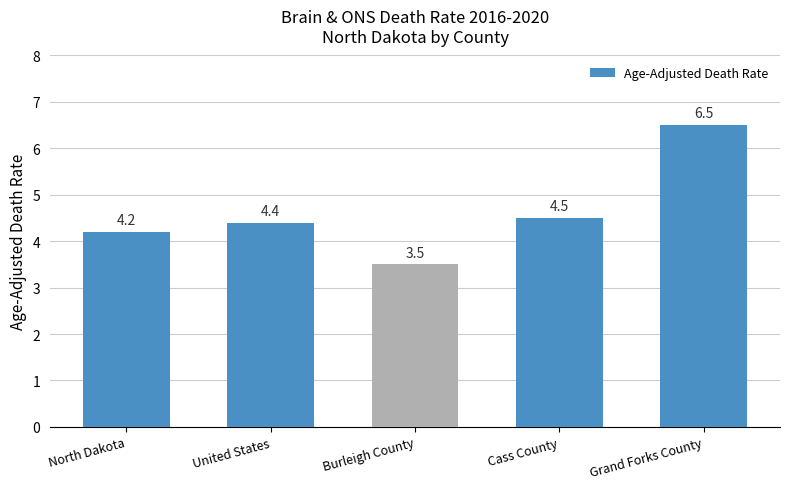

Reading left to right, what are all the values shown in this chart?

North Dakota=4.2	United States=4.4	Burleigh County=3.5	Cass County=4.5	Grand Forks County=6.5